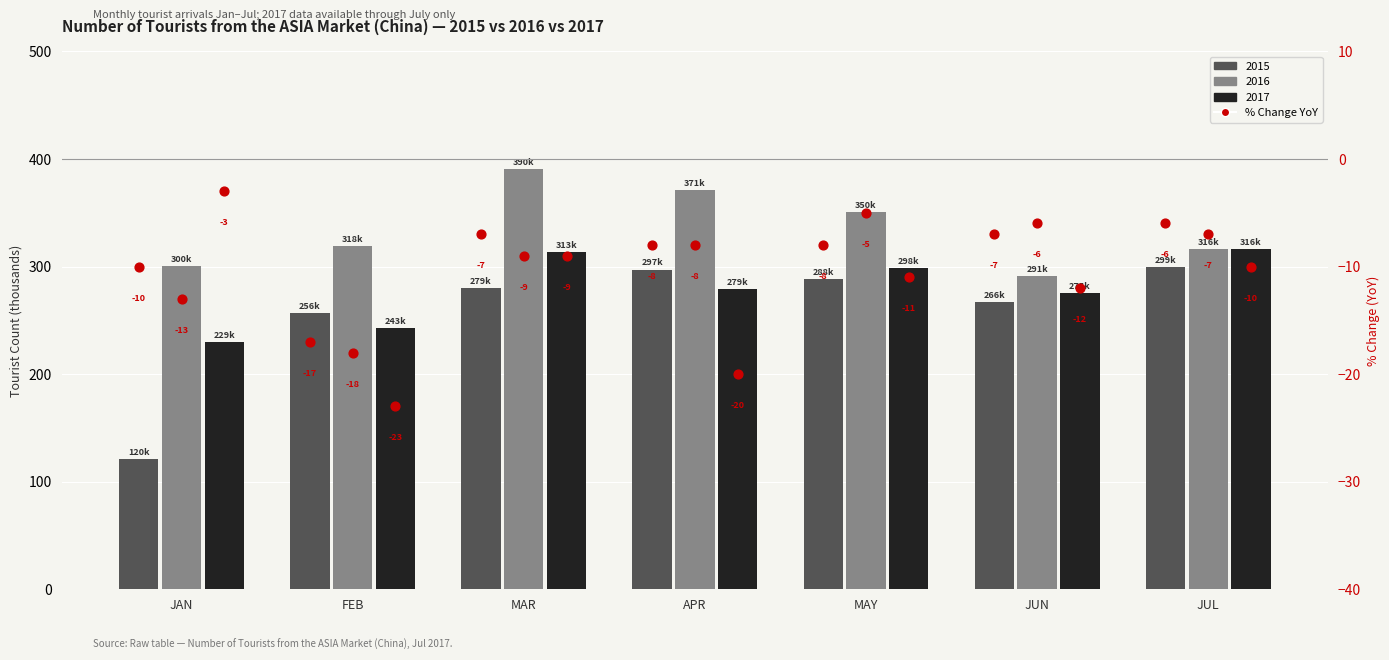

At how many categories does at least one series exceed -20?

7